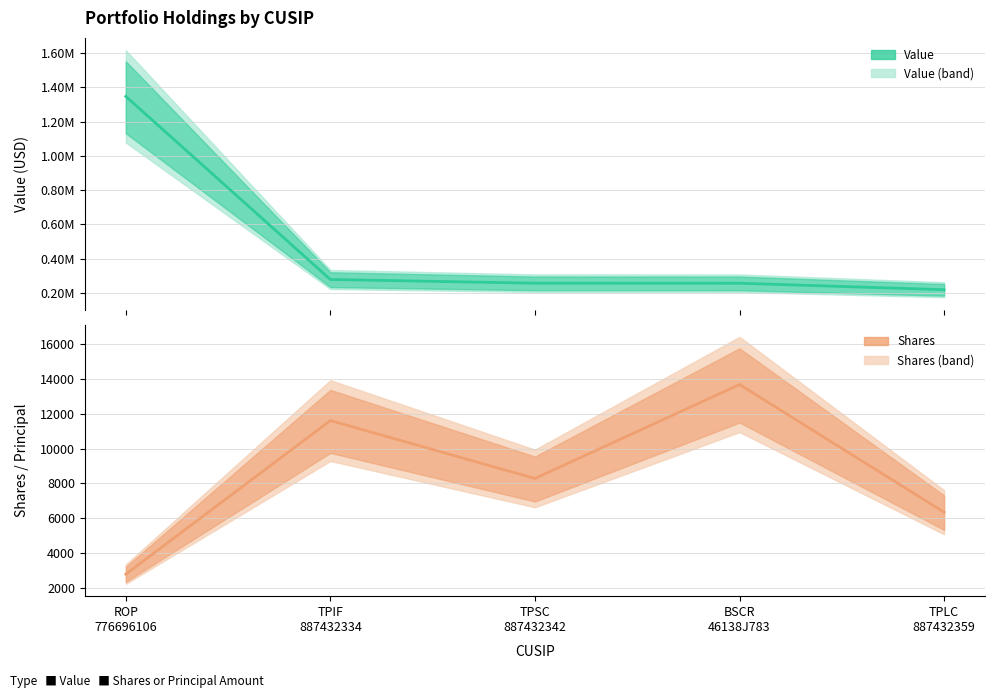

At which category does Shares or principal amount reach its first local valley?

TPSC 887432342